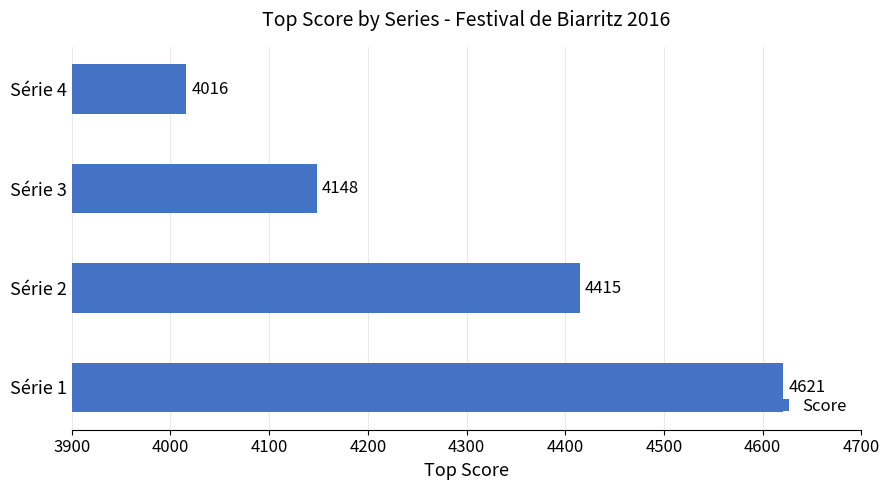

What is the greatest value displayed?

4621